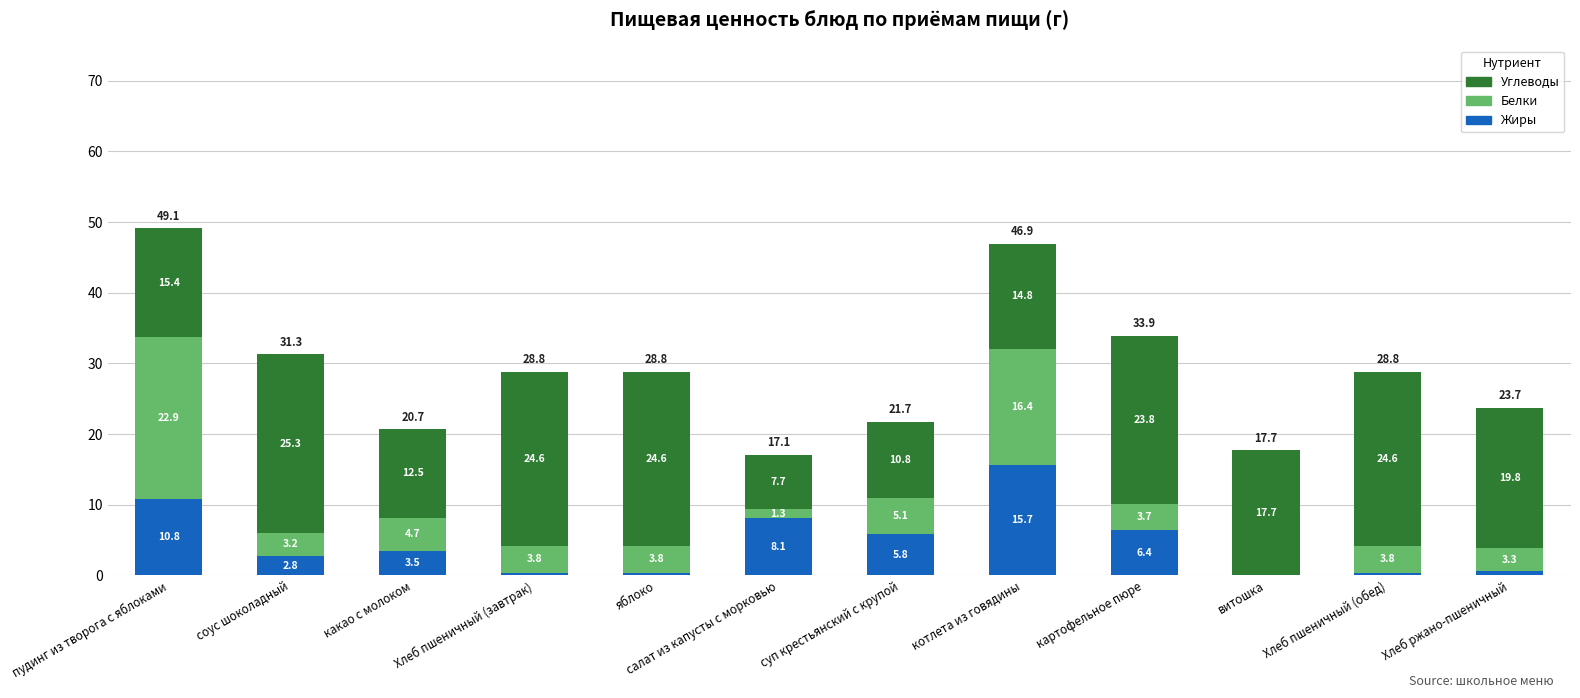

What is the total value across all series at котлета из говядины?

46.9